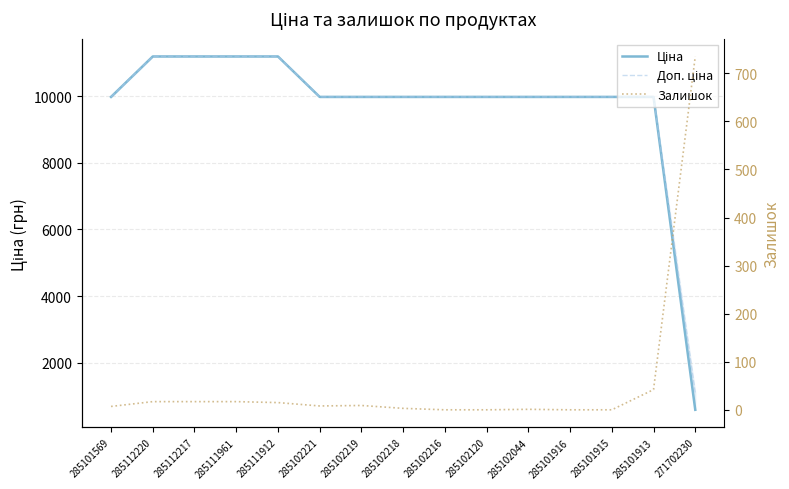

How many interior local valleys does the Залишок series have?

1